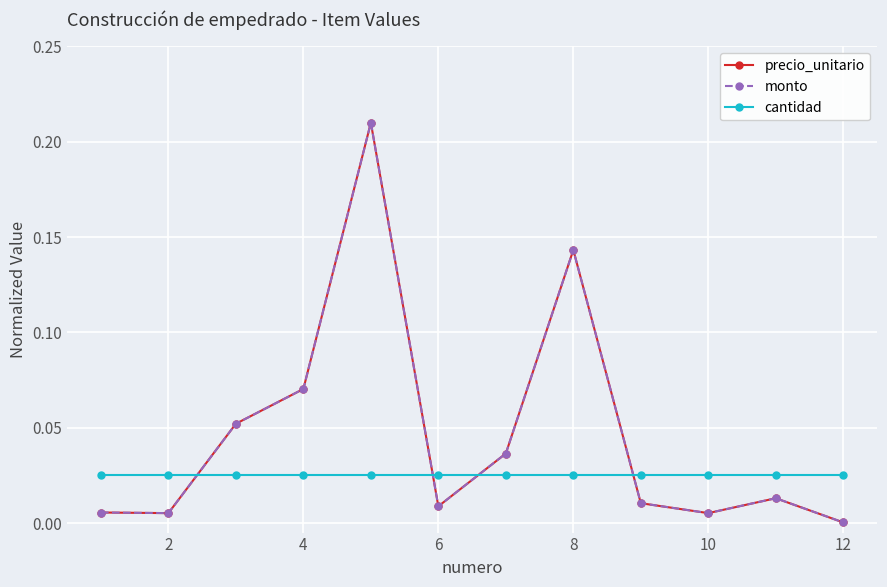

Does the chart have visible grid lines?

Yes